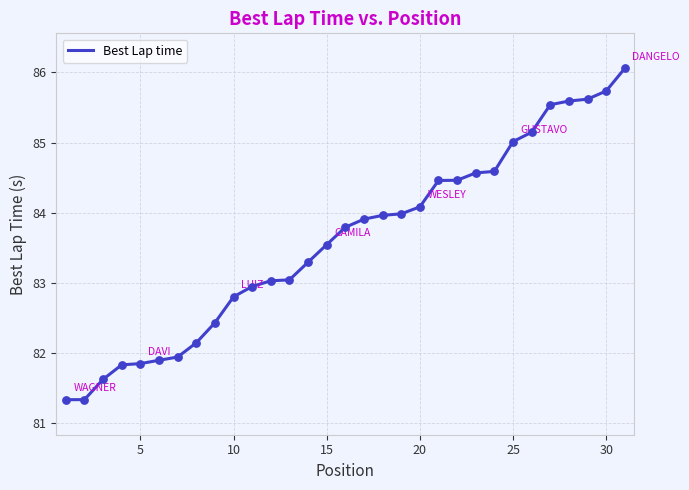

What is the difference between the maximum and minimum values?

4.7